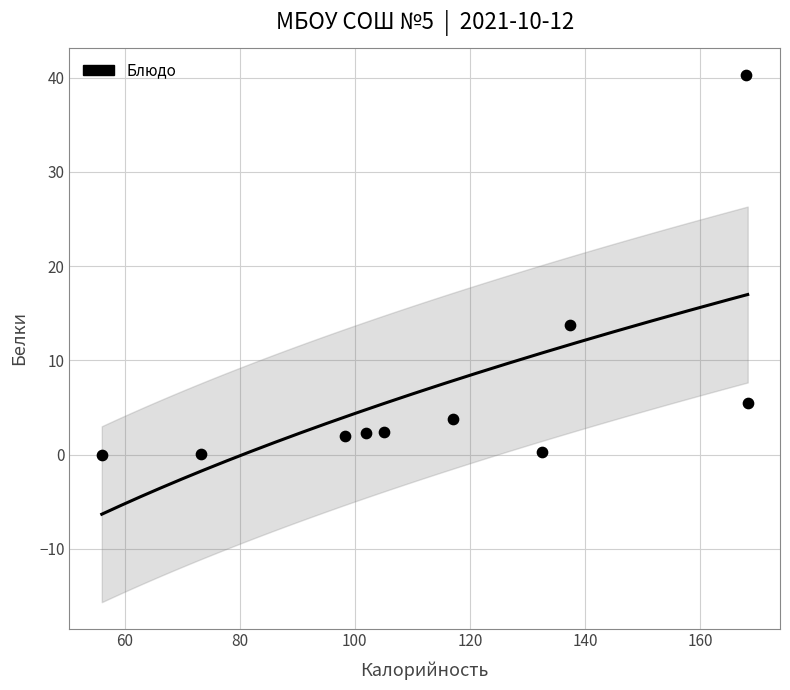

What is the average Y value?

7.0